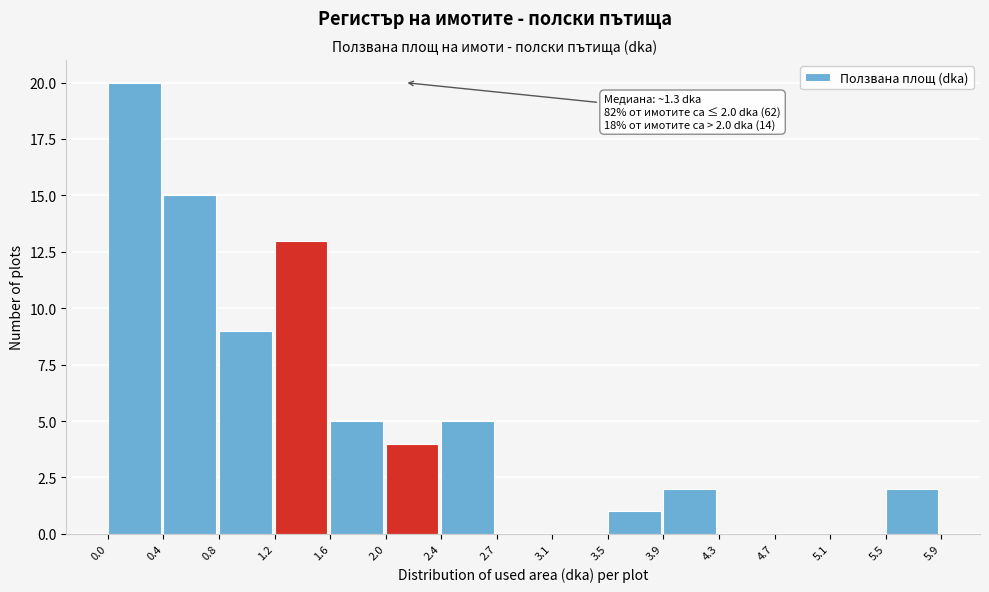

Which range on the x-axis has the tallest bar?

0.0 to 0.4